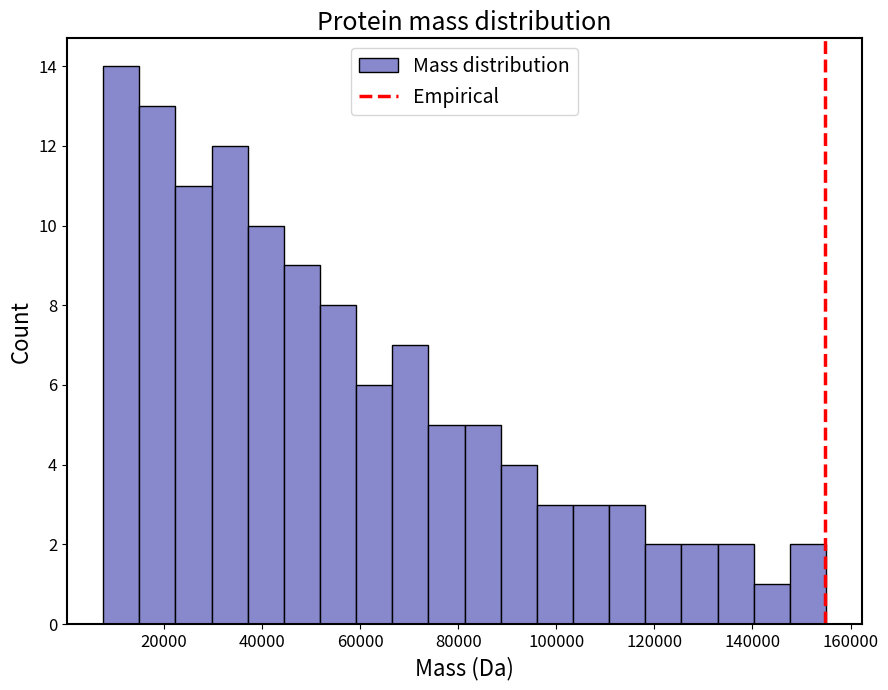

Read against the x-axis, roughly where is the centre of the tallest bar?

12000